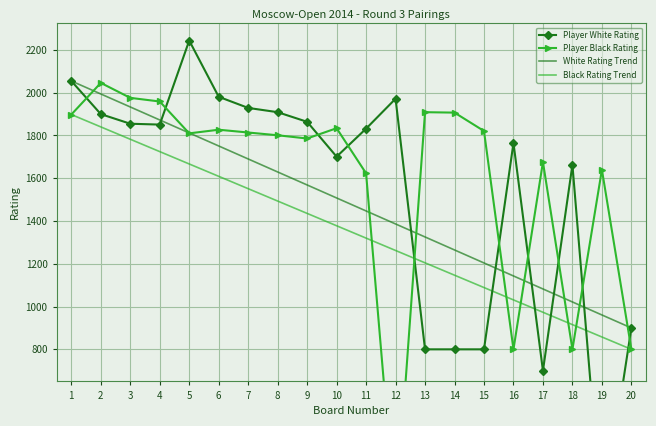

List the series in order of their overall mean, highest first.

Player Black Rating, Player White Rating